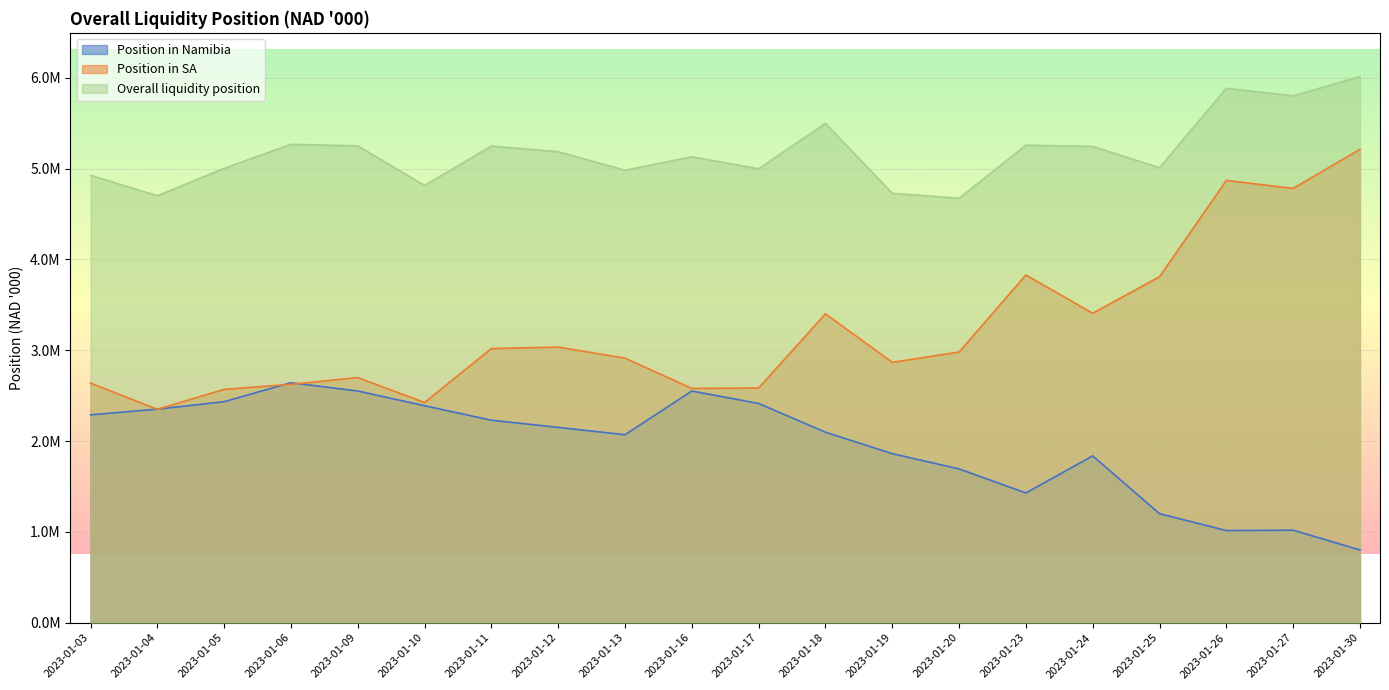

Rank the series at 2023-01-25 from highest to lowest value.

Overall liquidity position, Position in SA, Position in Namibia